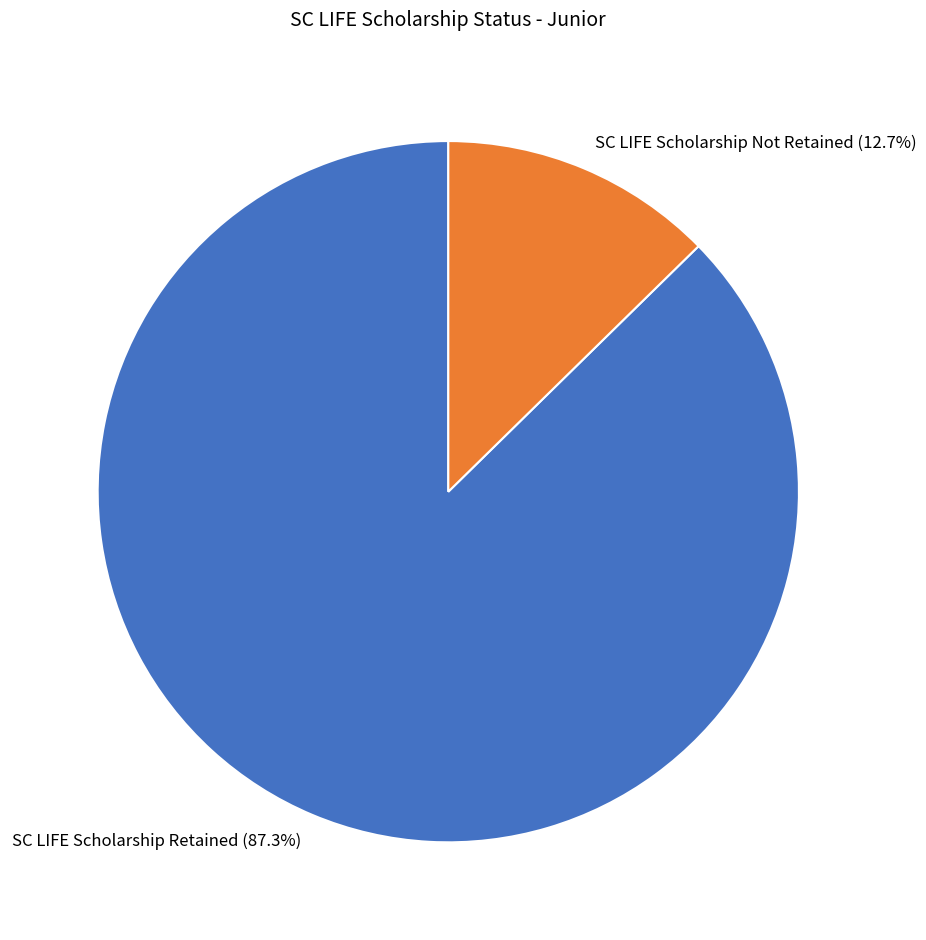

Rank the categories by value from highest to lowest.

SC LIFE Scholarship Retained, SC LIFE Scholarship Not Retained